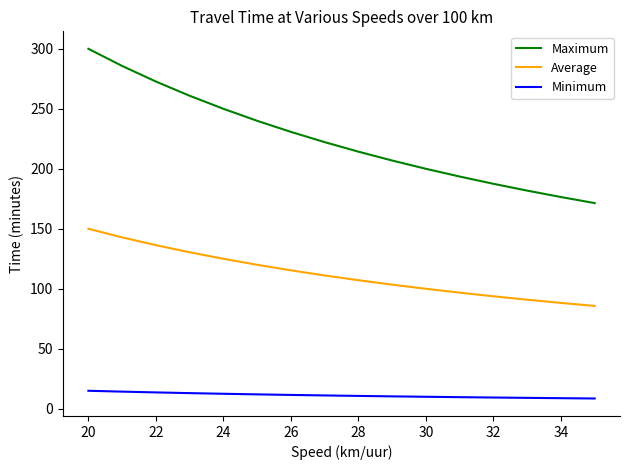

Which series has the largest total across all categories?

Maximum